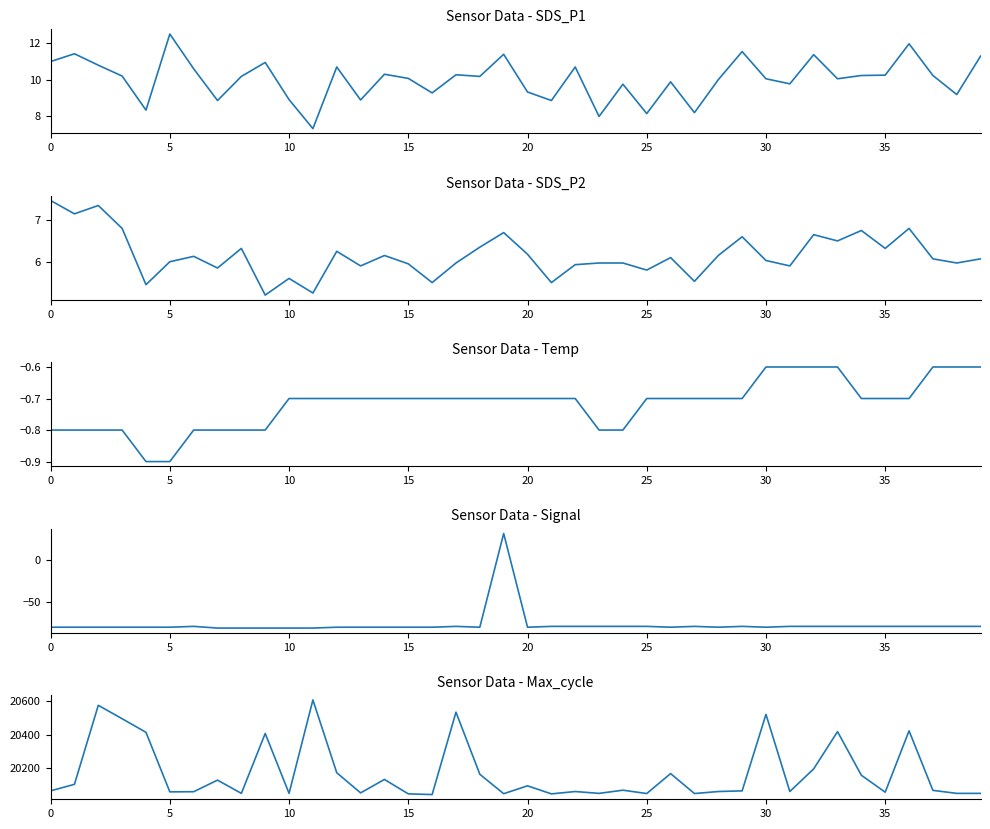

Reading right to left, extract all data points from this chart.

SDS_P1: 11.3	9.2	10.2	12.0	10.2	10.2	10.1	11.4	9.8	10.1	11.6	10.0	8.2	9.9	8.1	9.8	8.0	10.7	8.8	9.3	11.4	10.2	10.3	9.3	10.1	10.3	8.9	10.7	7.3	8.9	10.9	10.2	8.8	10.6	12.5	8.3	10.2	10.8	11.4	11.0
SDS_P2: 6.1	6.0	6.1	6.8	6.3	6.8	6.5	6.7	5.9	6.0	6.6	6.2	5.5	6.1	5.8	6.0	6.0	5.9	5.5	6.2	6.7	6.3	6.0	5.5	6.0	6.2	5.9	6.2	5.2	5.6	5.2	6.3	5.8	6.1	6.0	5.5	6.8	7.3	7.2	7.5
Temp: -0.6	-0.6	-0.6	-0.7	-0.7	-0.7	-0.6	-0.6	-0.6	-0.6	-0.7	-0.7	-0.7	-0.7	-0.7	-0.8	-0.8	-0.7	-0.7	-0.7	-0.7	-0.7	-0.7	-0.7	-0.7	-0.7	-0.7	-0.7	-0.7	-0.7	-0.8	-0.8	-0.8	-0.8	-0.9	-0.9	-0.8	-0.8	-0.8	-0.8
Signal: -79.0	-79.0	-79.0	-79.0	-79.0	-79.0	-79.0	-79.0	-79.0	-80.0	-79.0	-80.0	-79.0	-80.0	-79.0	-79.0	-79.0	-79.0	-79.0	-80.0	31.0	-80.0	-79.0	-80.0	-80.0	-80.0	-80.0	-80.0	-81.0	-81.0	-81.0	-81.0	-81.0	-79.0	-80.0	-80.0	-80.0	-80.0	-80.0	-80.0
Max_cycle: 20051.0	20051.0	20069.0	20424.0	20058.0	20159.0	20419.0	20197.0	20062.0	20522.0	20066.0	20062.0	20050.0	20169.0	20050.0	20070.0	20051.0	20062.0	20048.0	20096.0	20049.0	20165.0	20535.0	20044.0	20048.0	20134.0	20054.0	20174.0	20608.0	20051.0	20408.0	20051.0	20130.0	20061.0	20060.0	20415.0	20496.0	20576.0	20105.0	20066.0